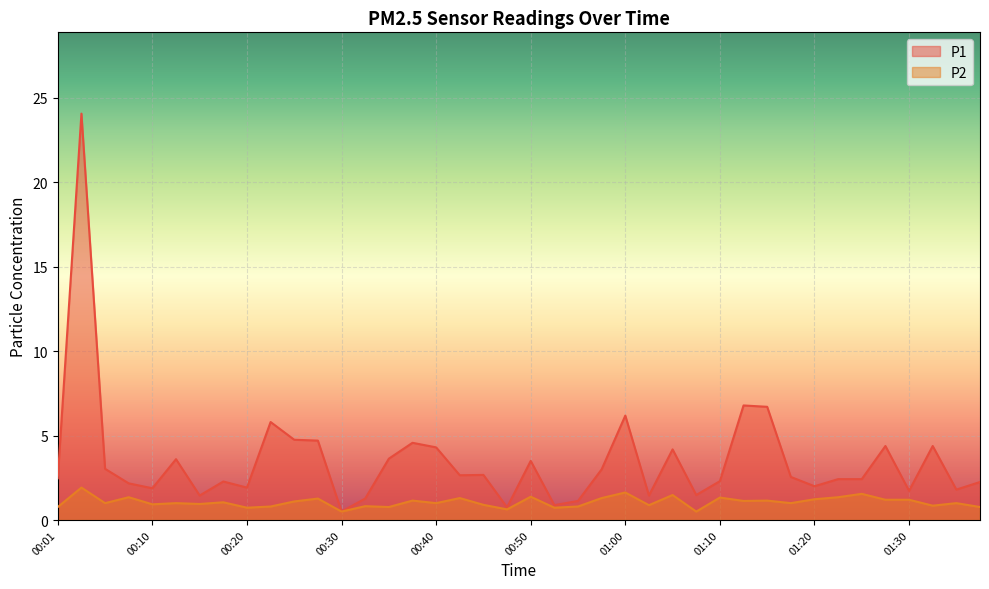

Reading left to right, list all the values displayed in this chart.

P1: 2.5	24.1	3.0	2.2	1.9	3.6	1.4	2.3	1.9	5.8	4.8	4.7	0.5	1.3	3.6	4.6	4.3	2.6	2.7	0.8	3.5	0.9	1.1	3.0	6.2	1.4	4.2	1.5	2.3	6.8	6.7	2.5	2.0	2.4	2.4	4.4	1.7	4.4	1.8	2.2
P2: 0.8	1.9	1.0	1.4	0.9	1.0	0.9	1.1	0.7	0.8	1.1	1.3	0.5	0.8	0.8	1.1	1.0	1.3	0.9	0.6	1.4	0.7	0.8	1.3	1.6	0.9	1.5	0.5	1.3	1.1	1.1	1.0	1.2	1.4	1.6	1.2	1.2	0.8	1.0	0.8